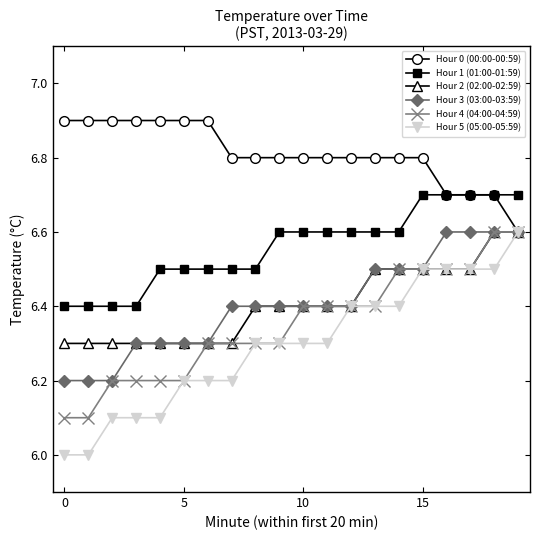

Which series has the widest spread of values?

Hour 5 (05:00-05:59)